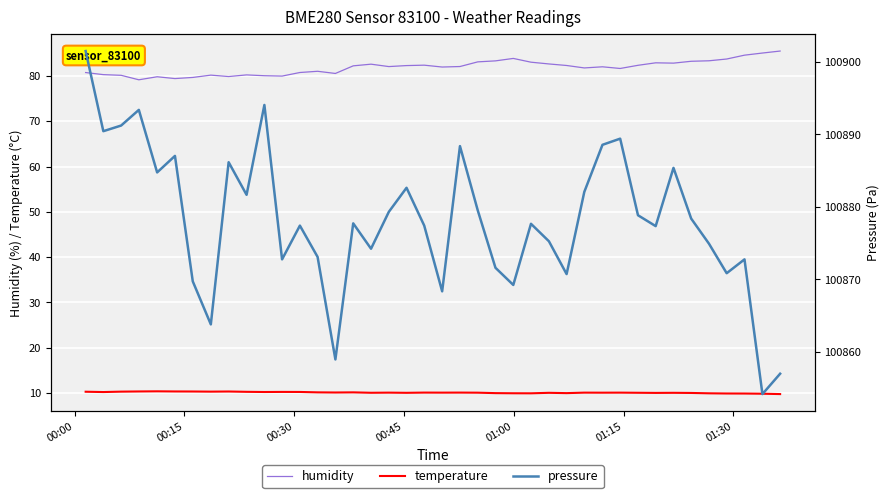

What is the maximum value for humidity?

85.5